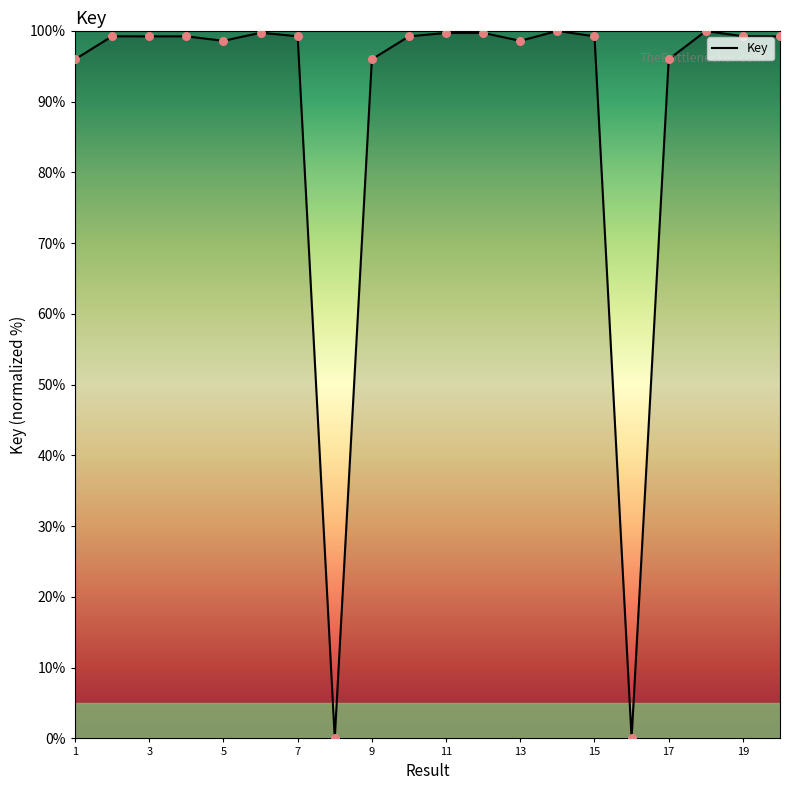

What is the difference between the maximum and minimum values?

100.0